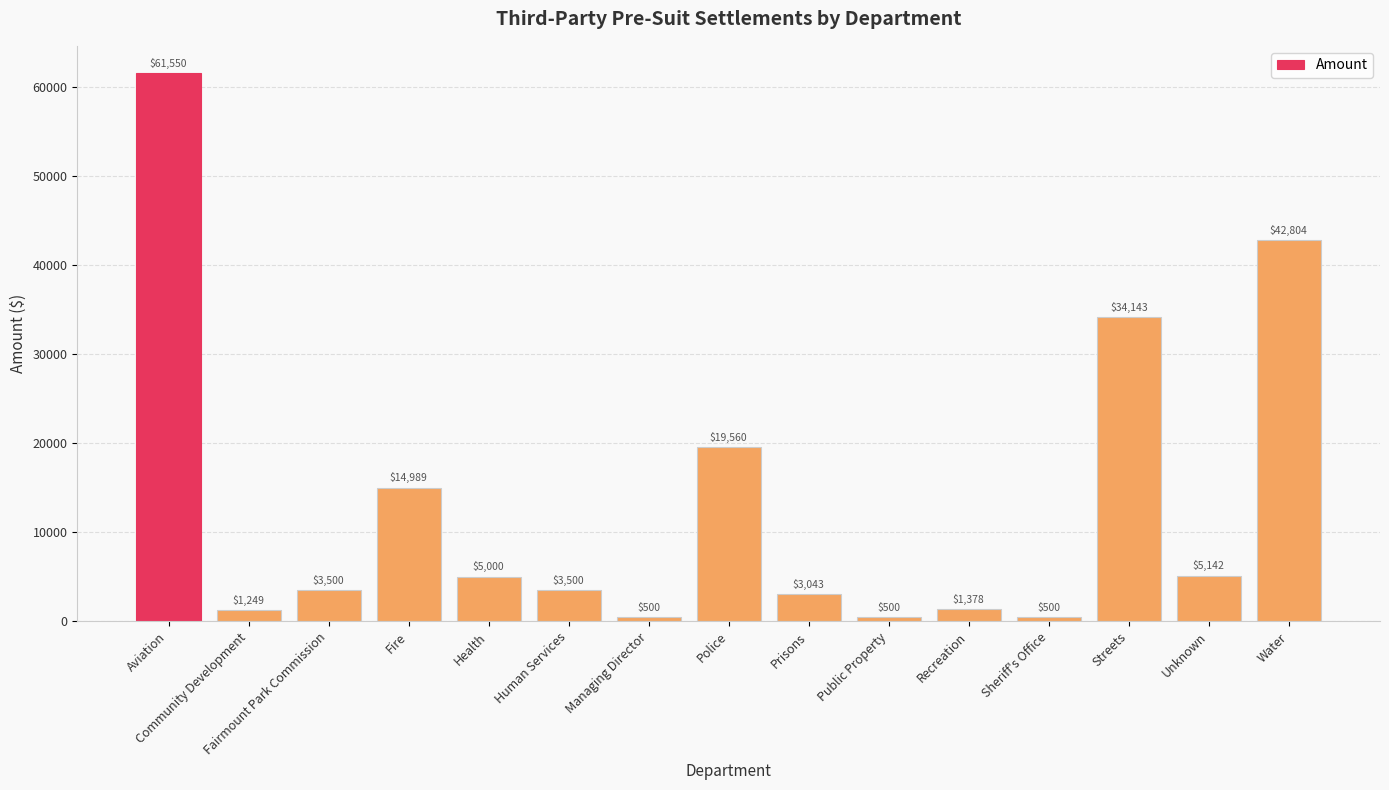

What is the average value?

13157.2